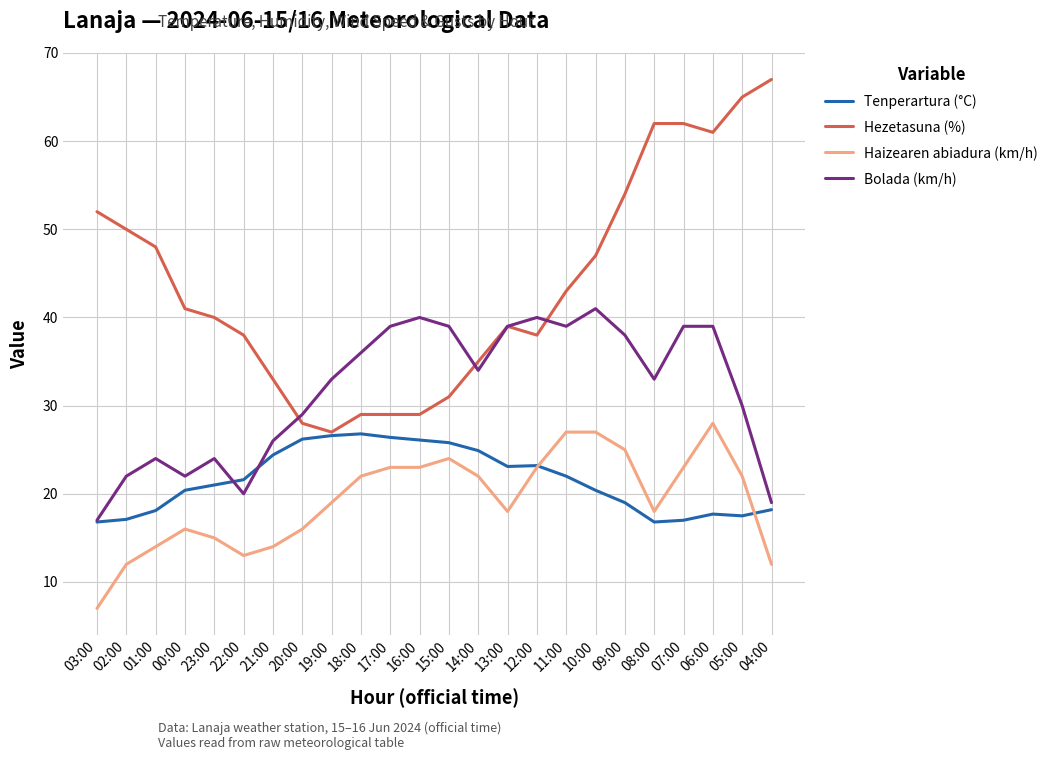

True or false: Bolada (km/h) and Haizearen abiadura (km/h) cross at least once.

False